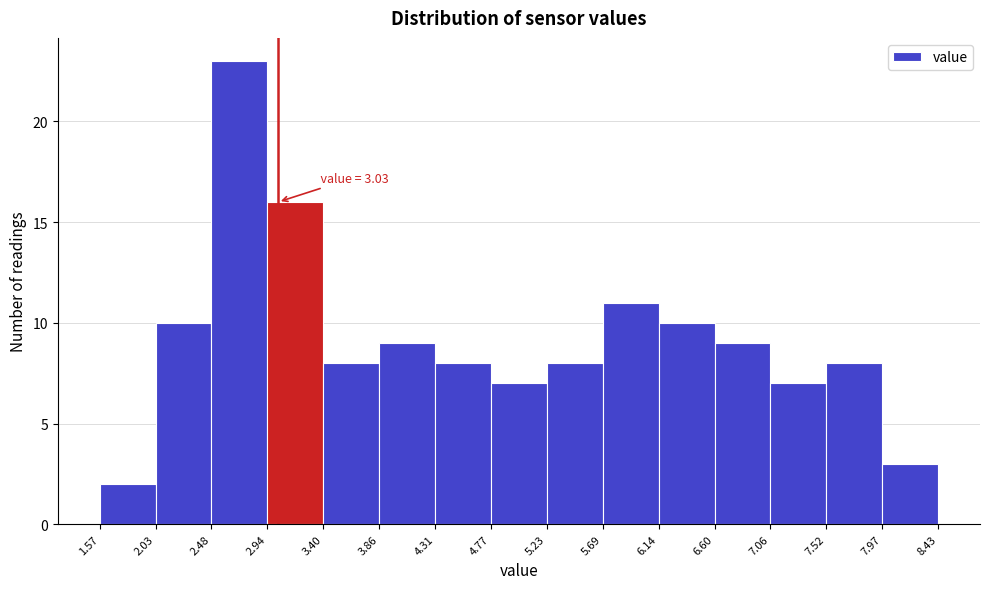

Which range on the x-axis has the tallest bar?

2.48 to 2.94